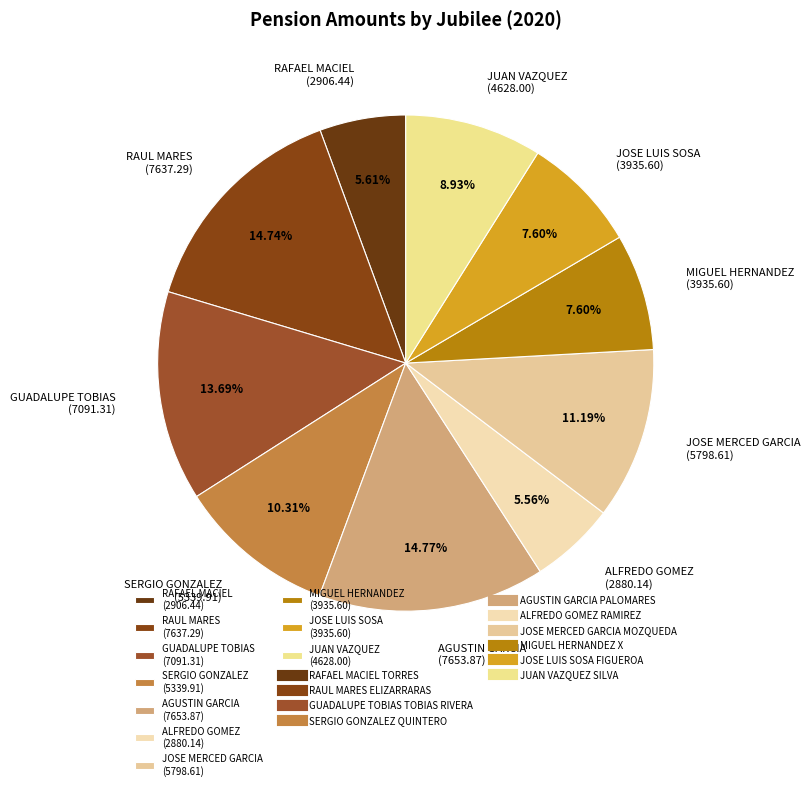

Approximately how many times larger is the value at MIGUEL HERNANDEZ (3935.60) compared to AGUSTIN GARCIA (7653.87)?

0.5